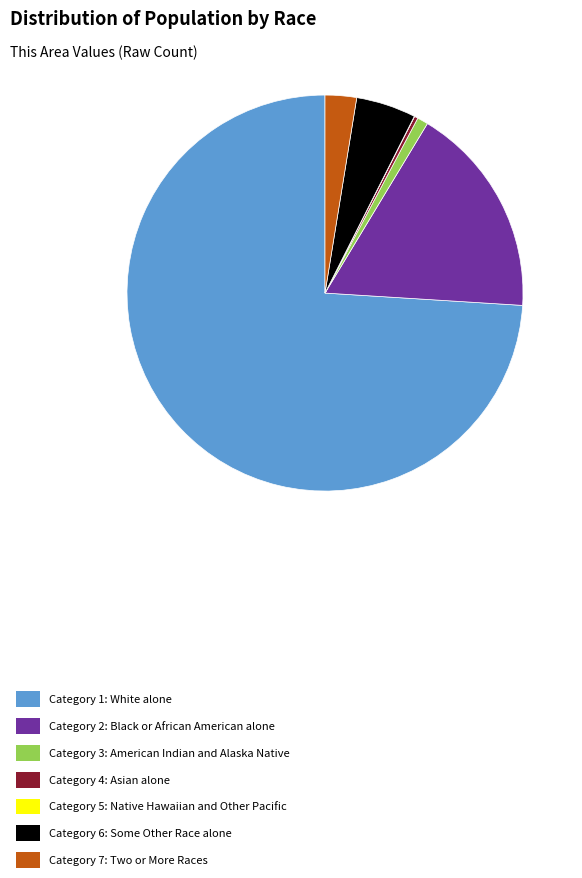

Approximately how many times larger is the value at Category 6: Some Other Race alone compared to Category 7: Two or More Races?

1.9